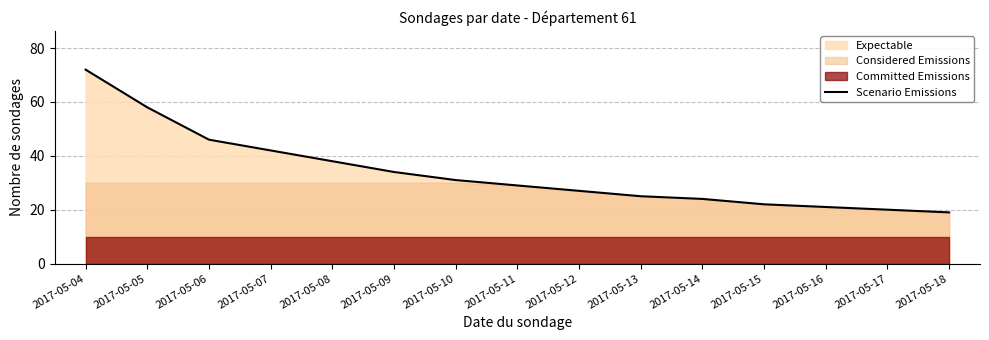

Rank the categories by value from lowest to highest.

2017-05-18, 2017-05-17, 2017-05-16, 2017-05-15, 2017-05-14, 2017-05-13, 2017-05-12, 2017-05-11, 2017-05-10, 2017-05-09, 2017-05-08, 2017-05-07, 2017-05-06, 2017-05-05, 2017-05-04